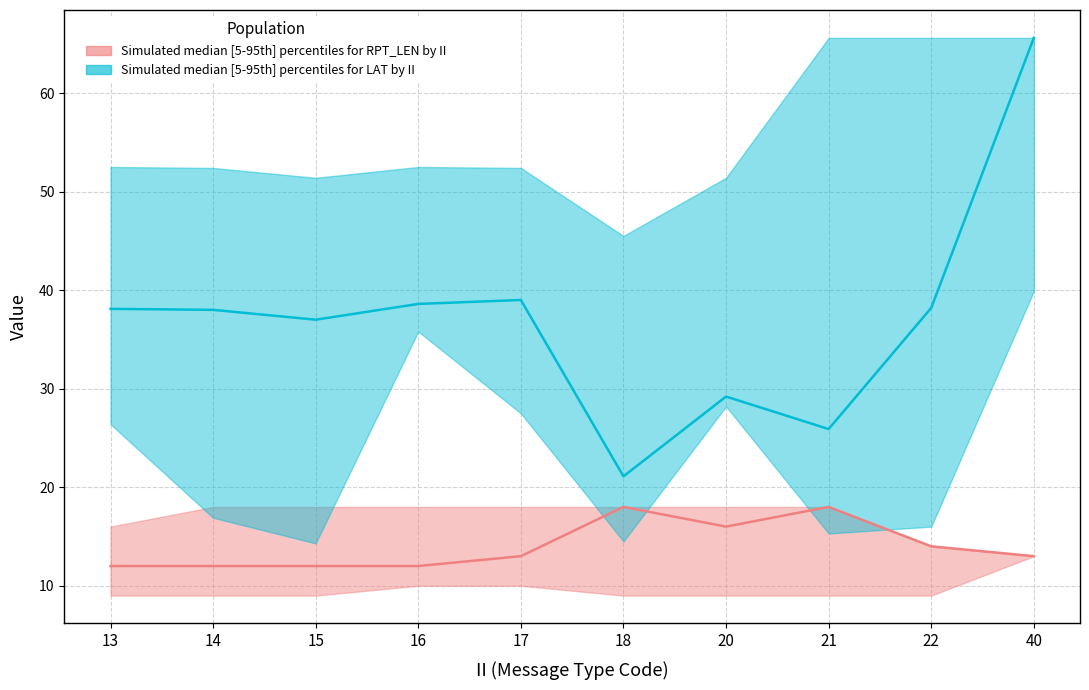

True or false: RPT_LEN_upper and LAT_median cross at least once.

False